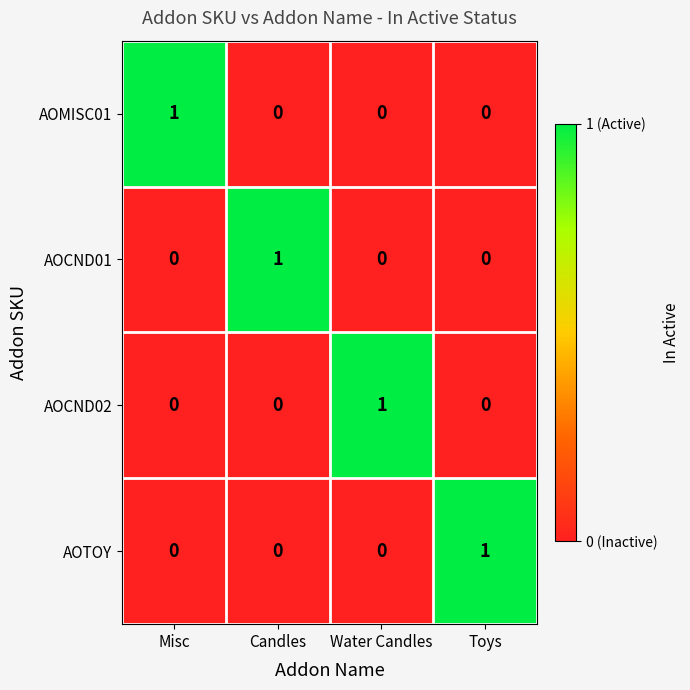

The AOMISC01 series shows -1 at Candles. True or false?

False